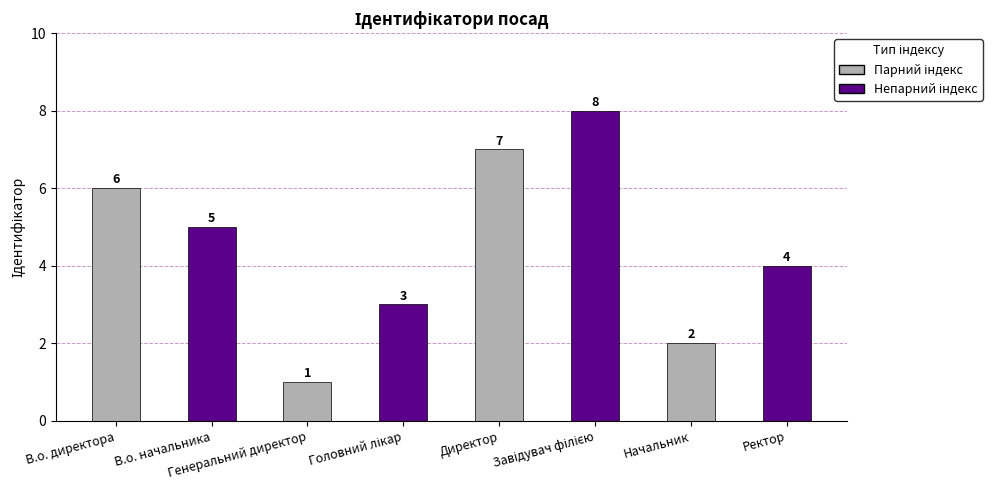

Are the bars grouped side by side (vs. stacked)?

No